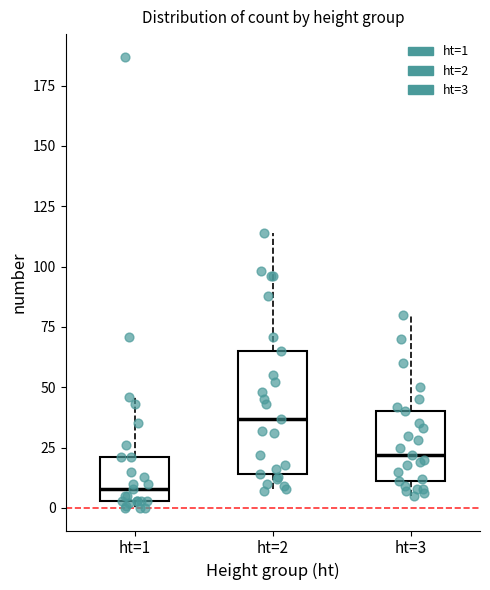

Which box has the lowest median line?

ht=1